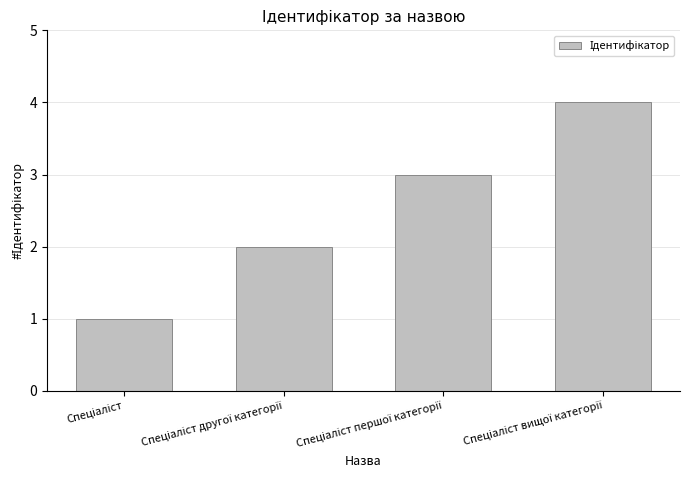

How many bars are there in total?

4